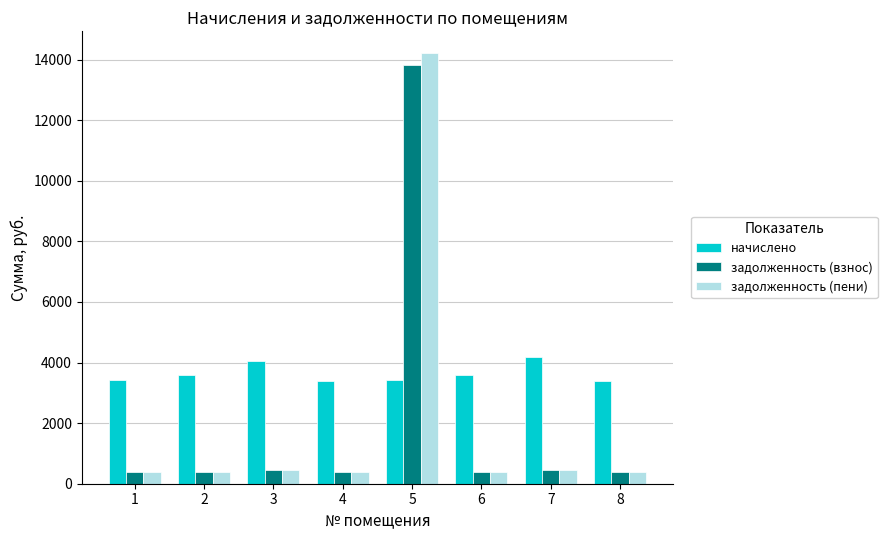

At which category is the sum across all series the highest?

5